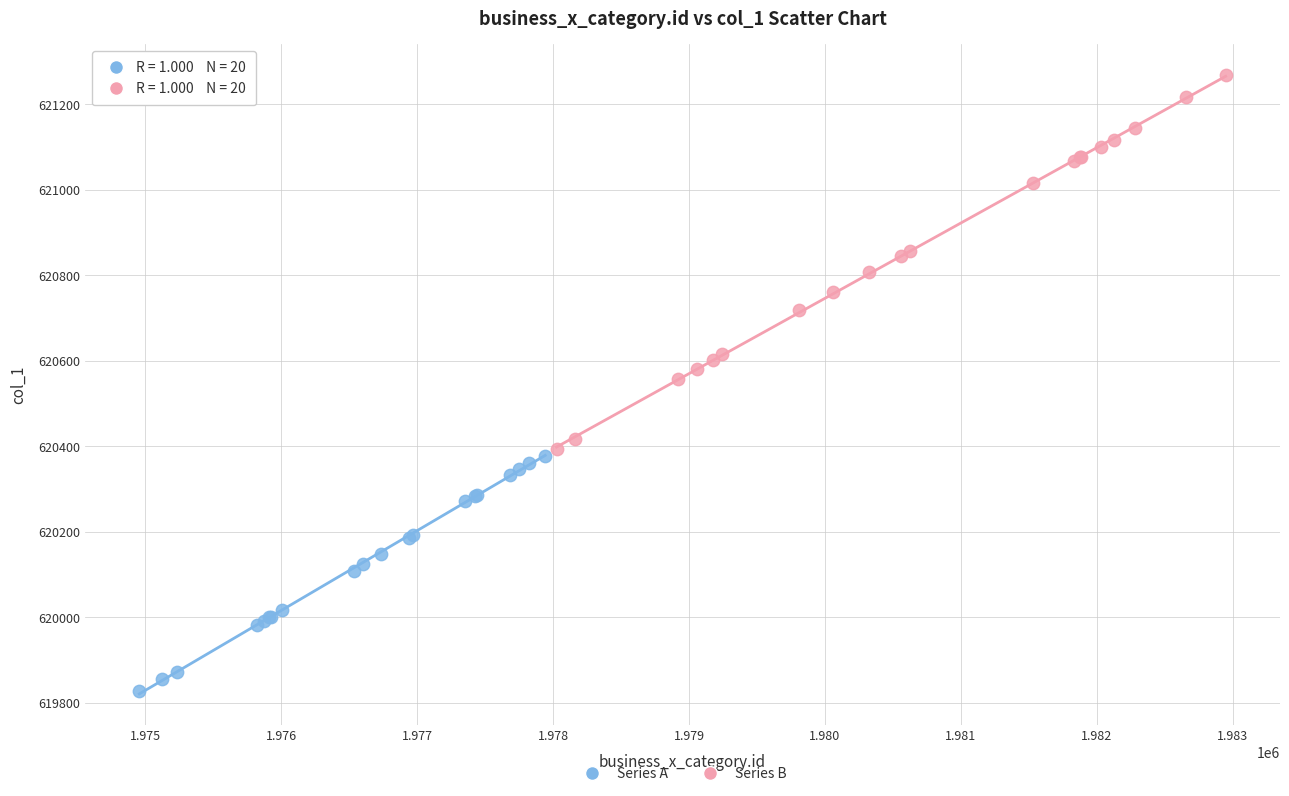

Which series has the widest spread of Y values?

Series B